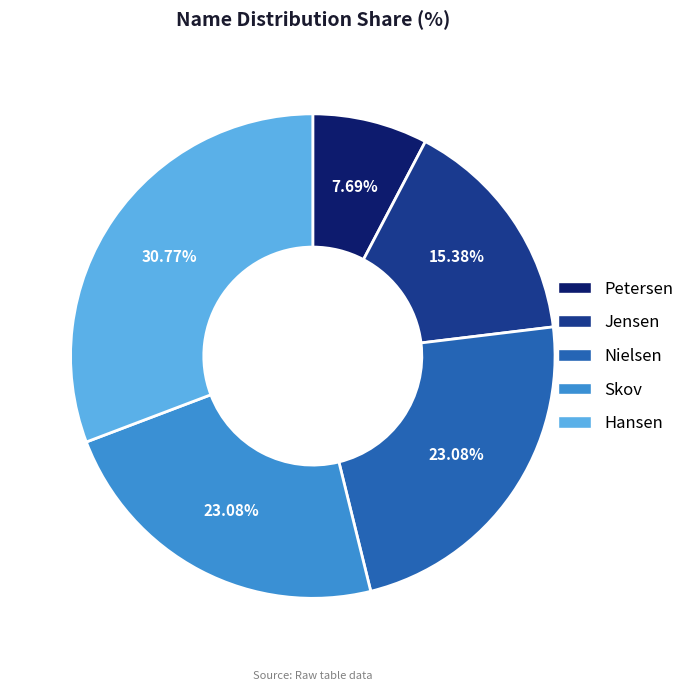

To the nearest percent, what portion does Skov represent?

23%